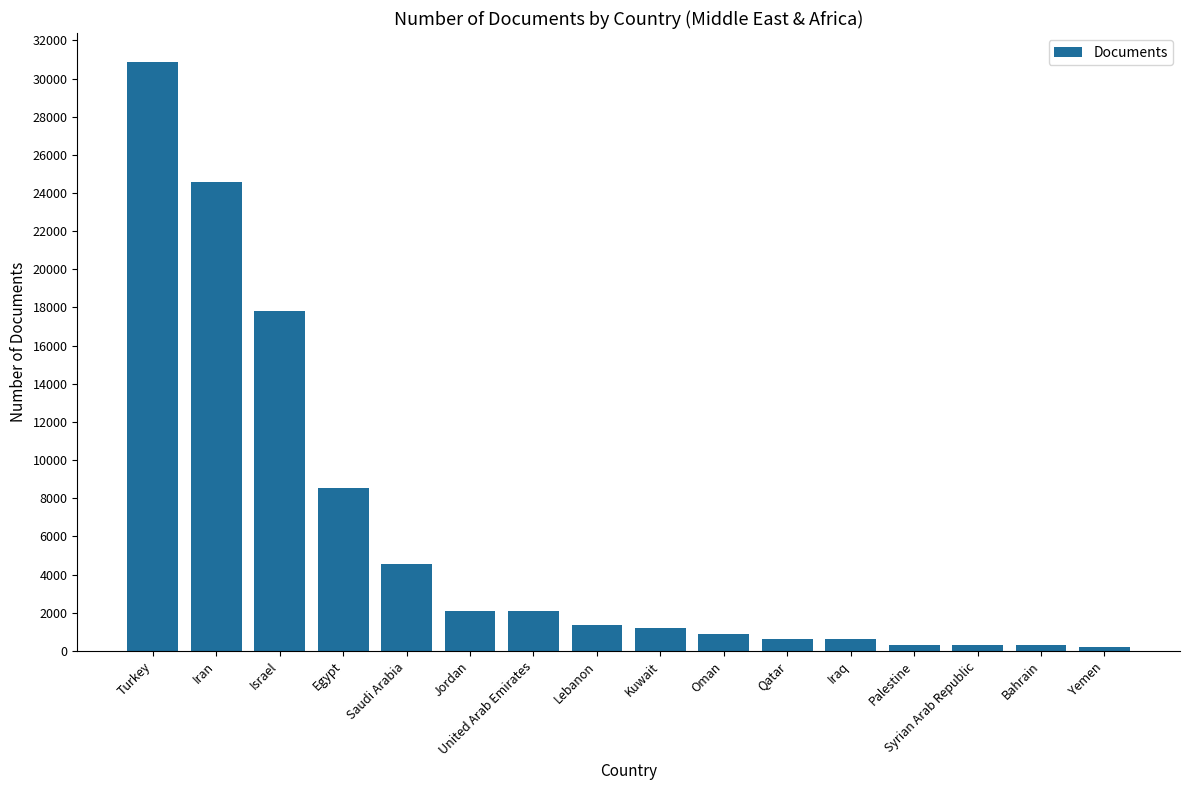

What is the sum of all values?

96360